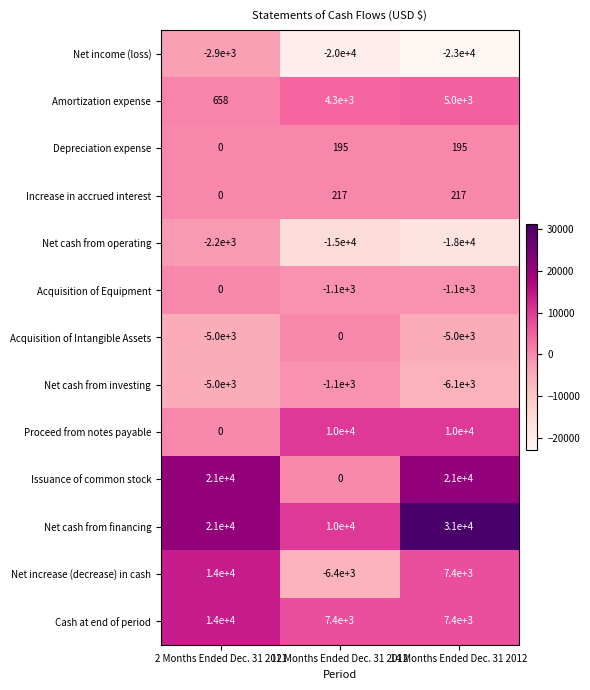

What is the difference between the highest and lowest values at 14 Months Ended Dec. 31 2012?

54000